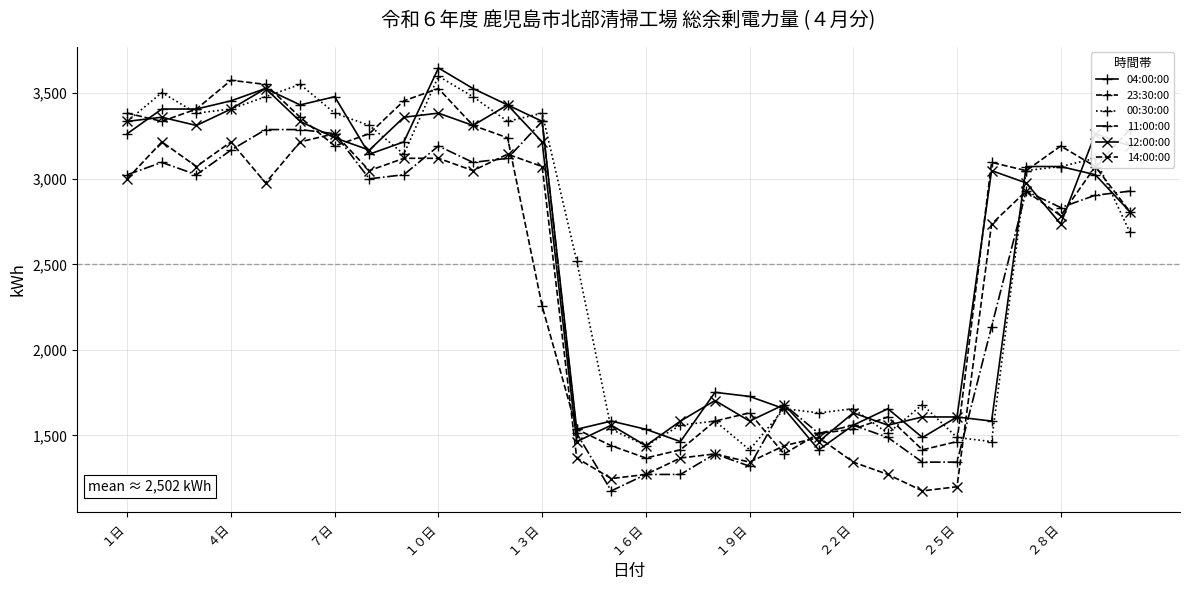

True or false: 12:00:00 has more than 1 interior local peaks.

True